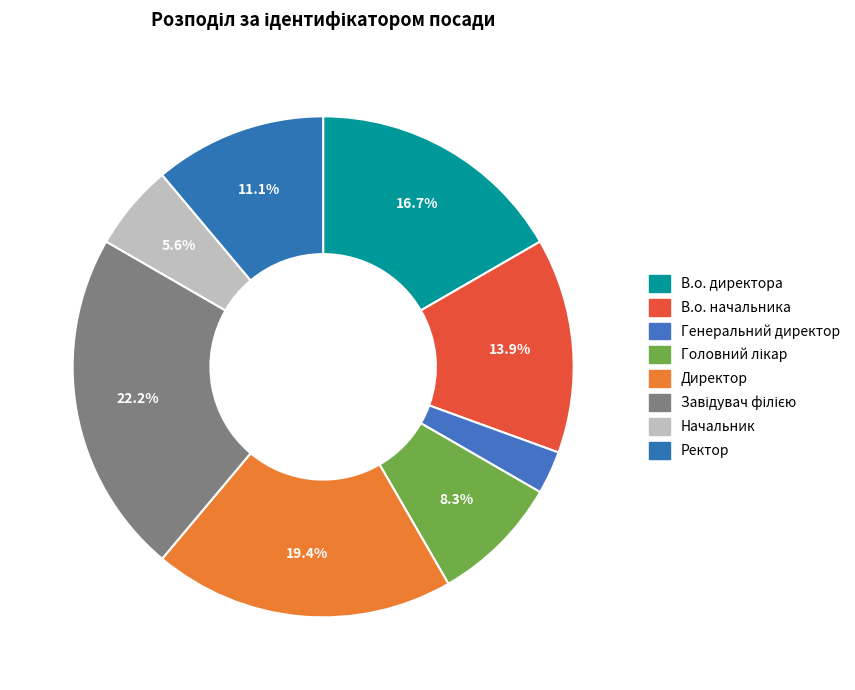

To the nearest percent, what is the difference between the В.о. начальника and Ректор slice percentages?

3%